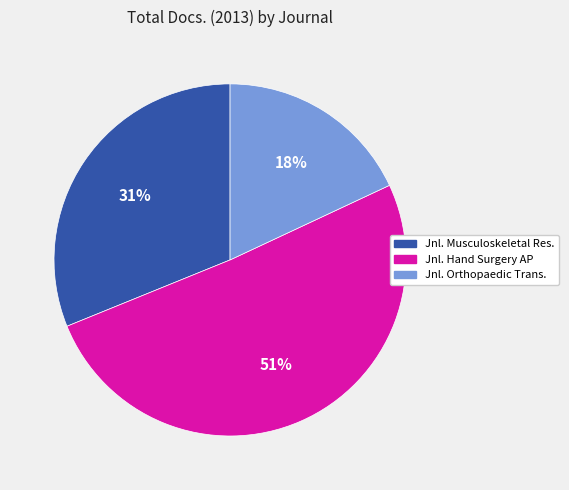

Is it true that Jnl. Orthopaedic Trans. is 18% of the pie?

True